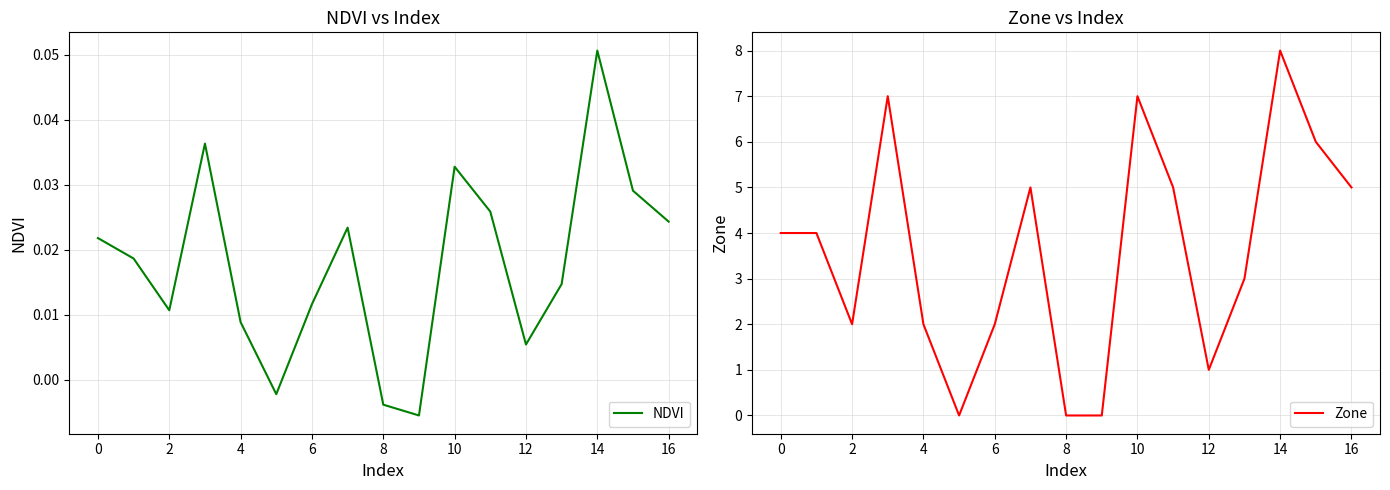

Which series has the largest total across all categories?

Zone